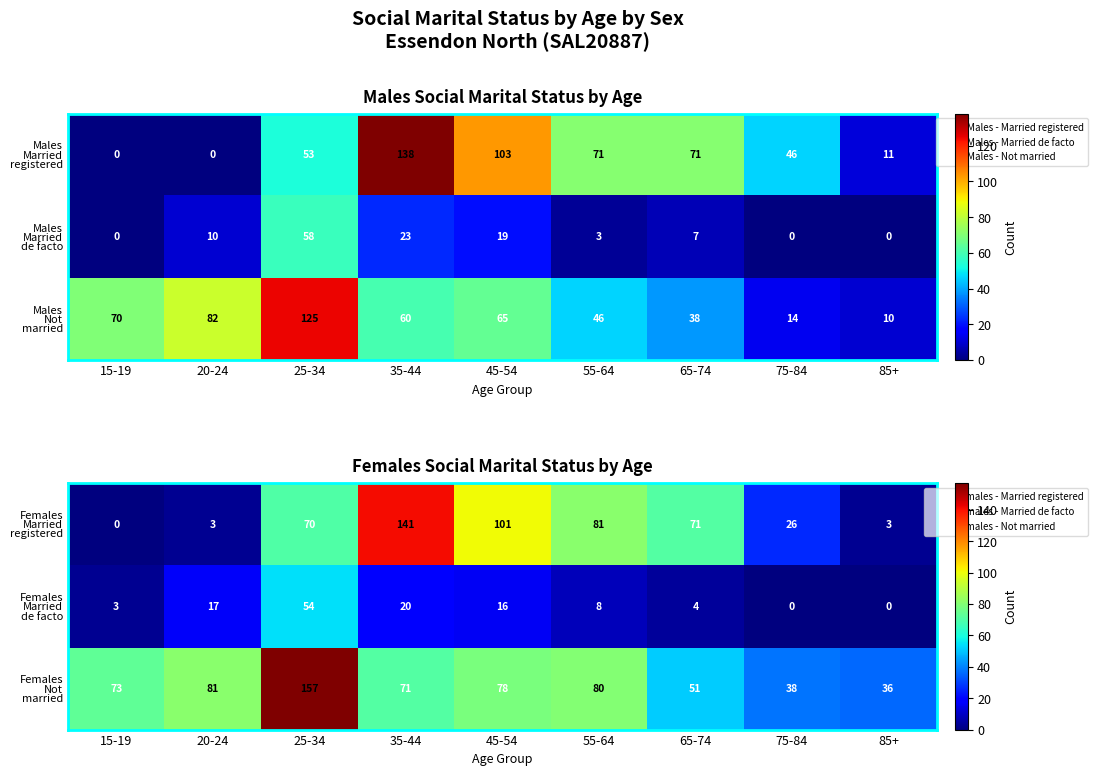

The value of Females Married de facto at 55-64 is 5. True or false?

False